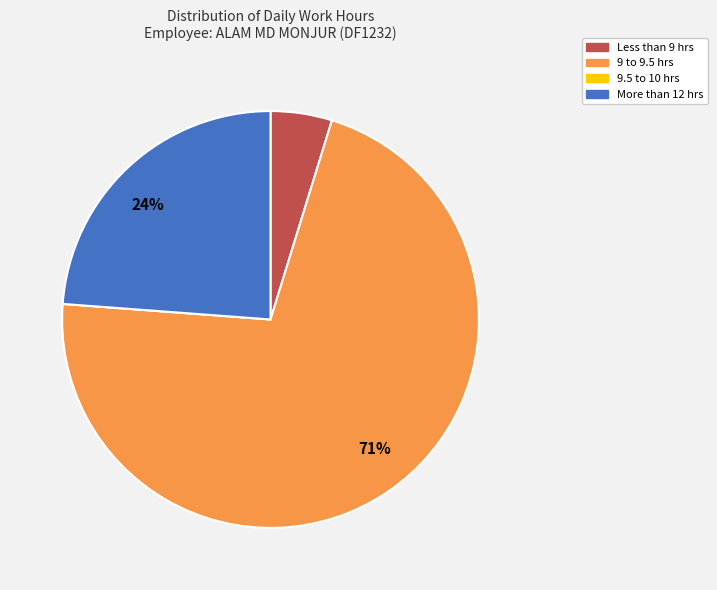

To the nearest percent, what is the average slice percentage?

25%